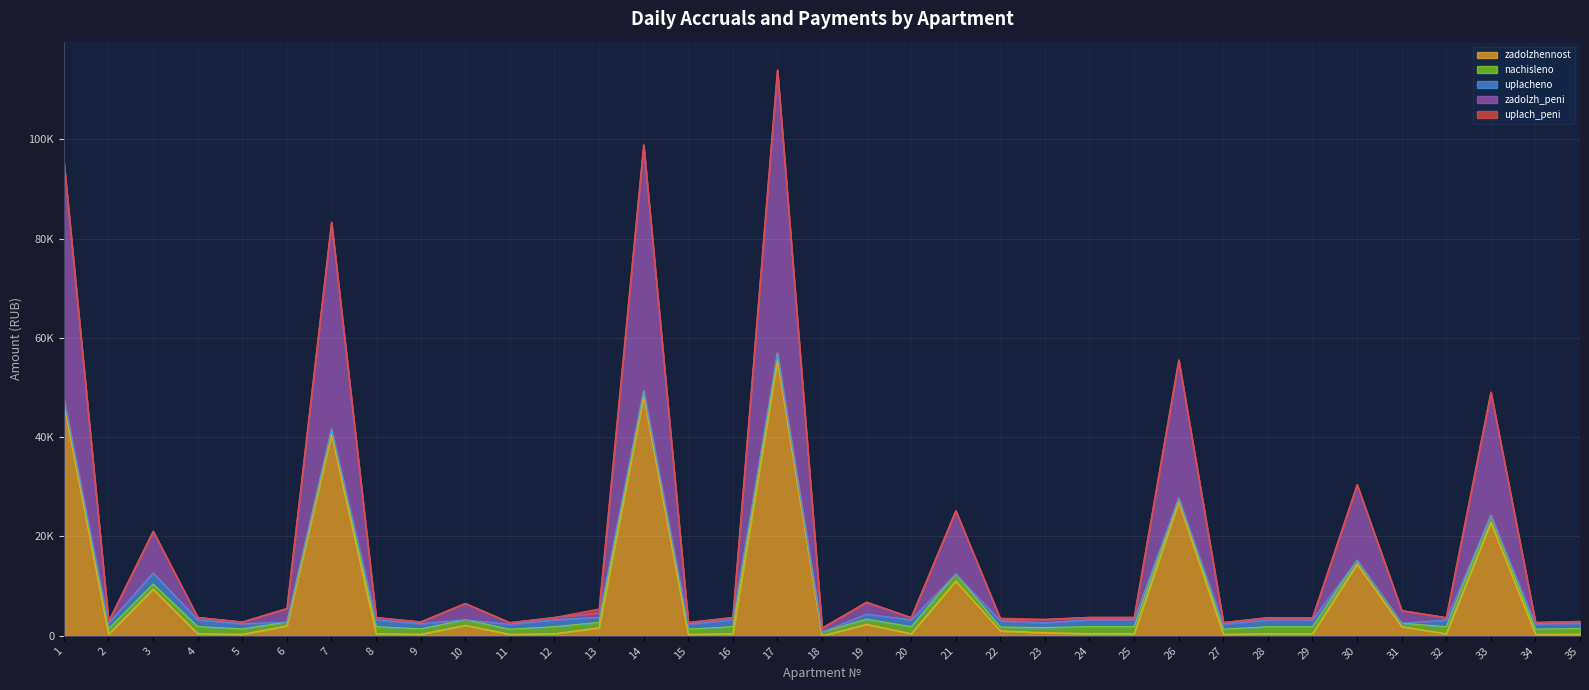

At which category is the sum across all series the highest?

17